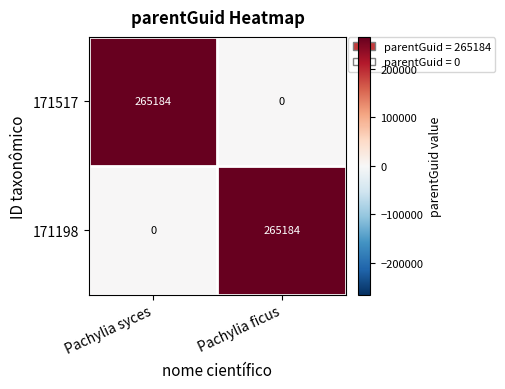

What is the difference between the maximum and minimum values in the 171517 series?

265184